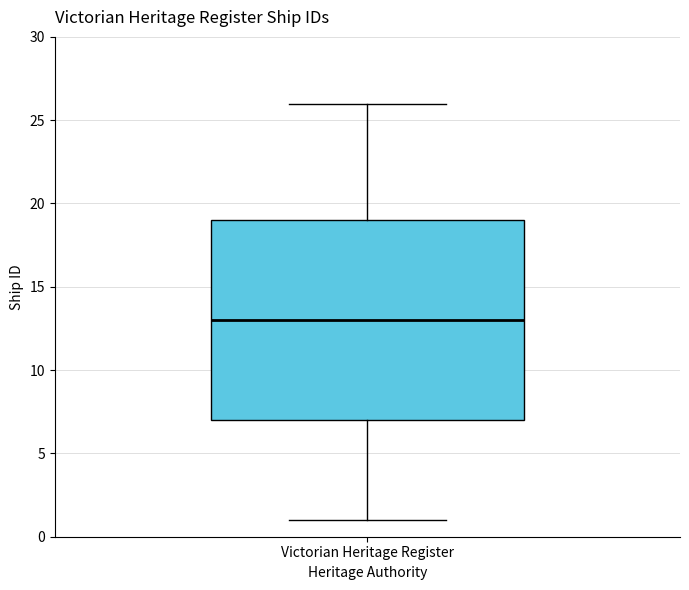

Read this box plot against the y-axis: the position of the median line, the range covered by the box, and the ends of both whiskers. The values are not printed on the chart, so give them approximately, as read against the axis.

median 13, box 7 to 19, whiskers 1 to 26